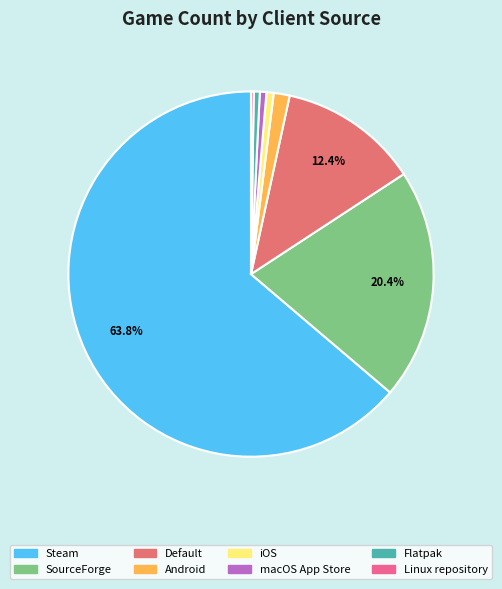

True or false: macOS App Store accounts for 1% of the total.

True